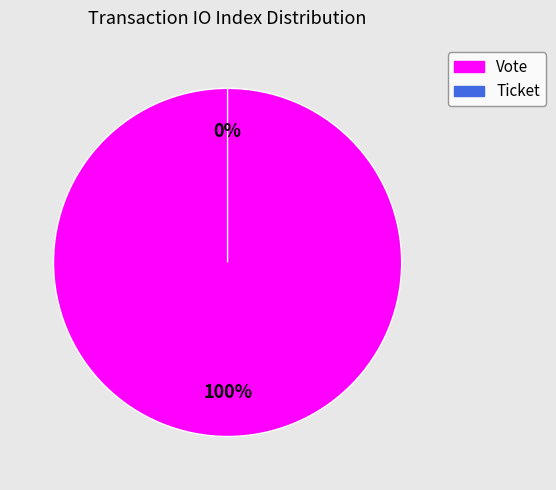

What percentage is NOT represented by Ticket (io_index=0)?

100.0%